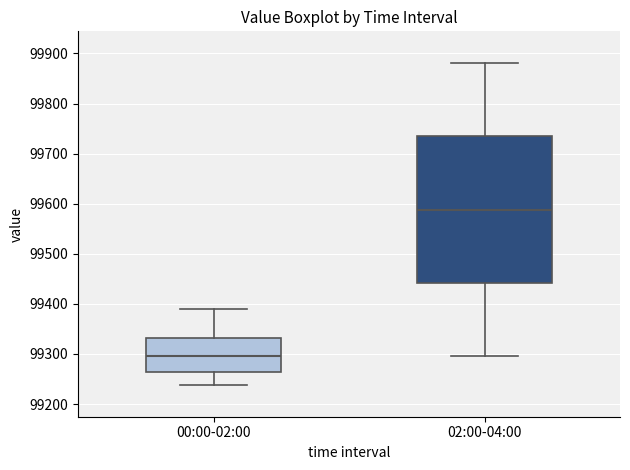

Comparing the boxes themselves (not the whiskers), which one is the tallest?

02:00-04:00